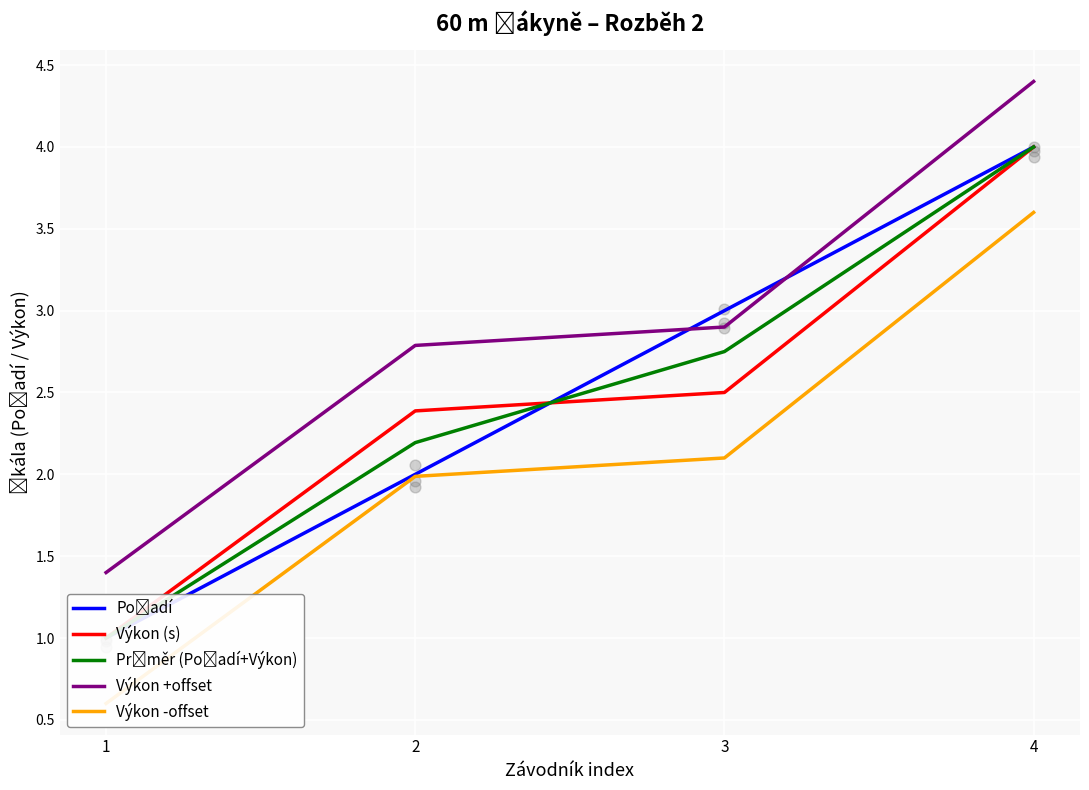

At which category is the sum across all series the highest?

4